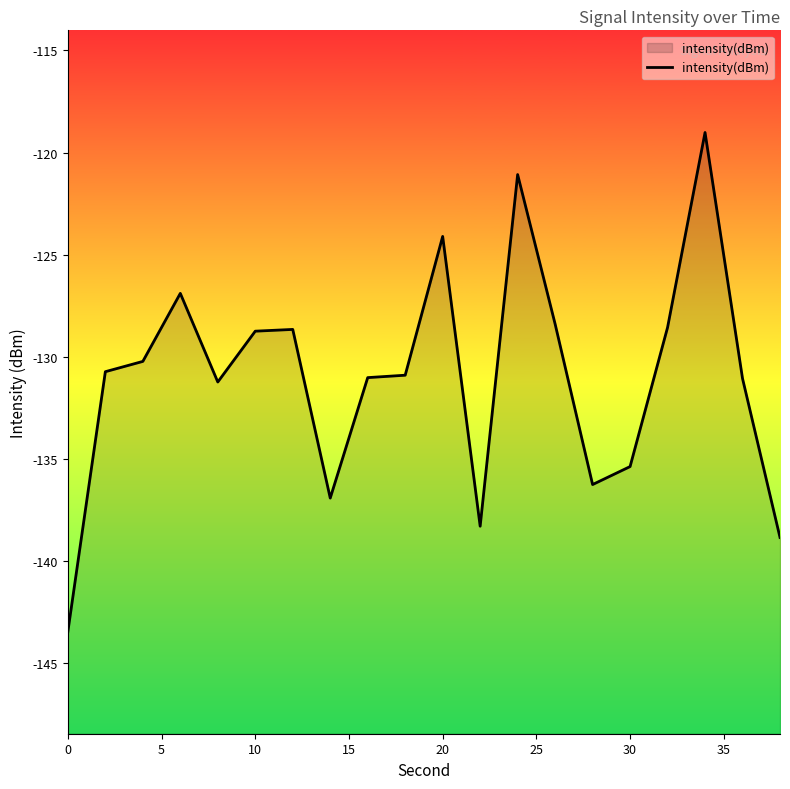

How many interior local peaks (higher than both neighbors) does the data have?

5